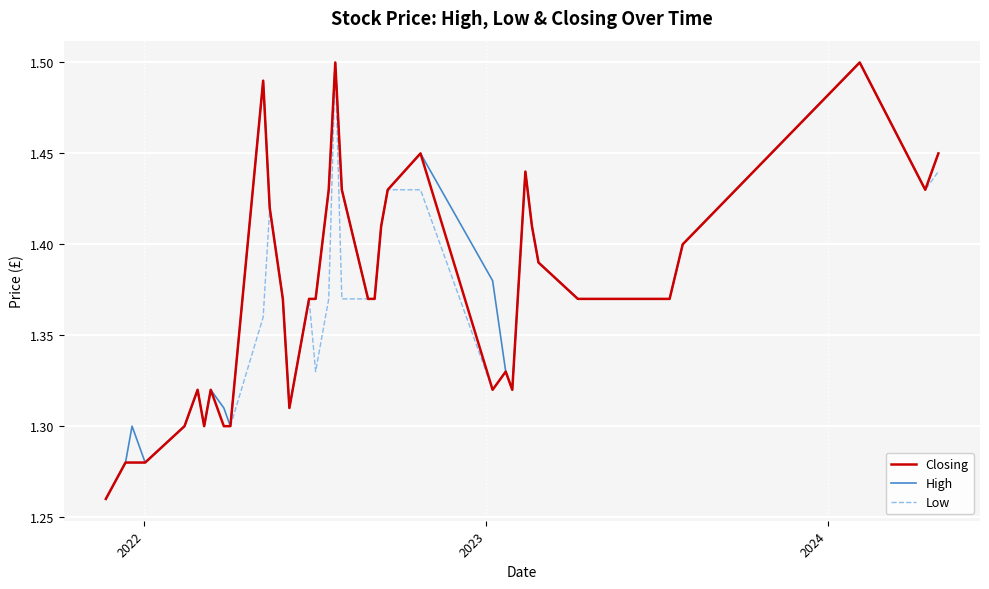

How many lines are shown in the chart?

3